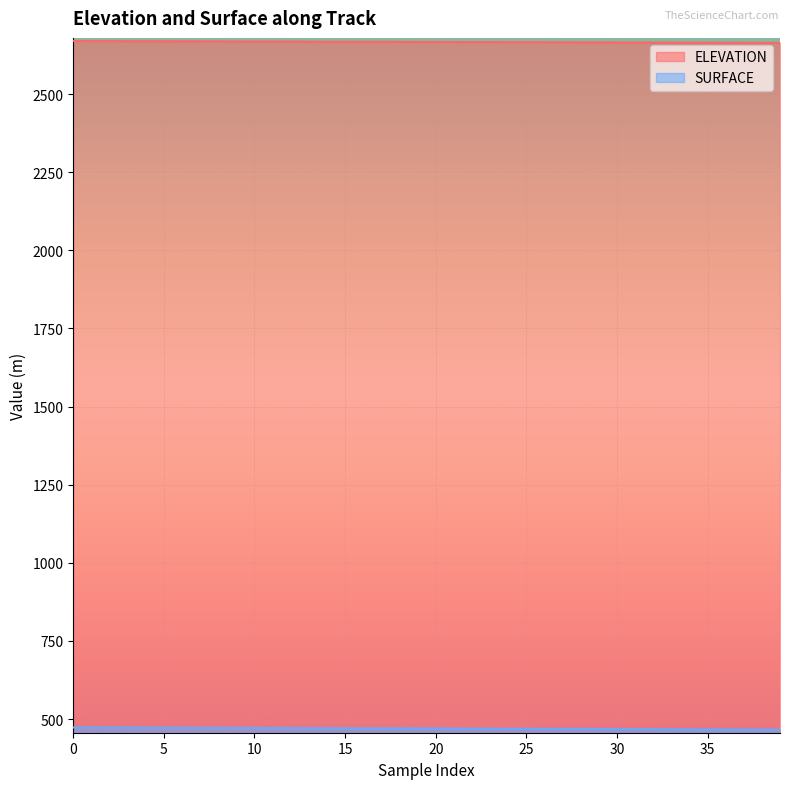

What is the smallest value displayed?

466.1